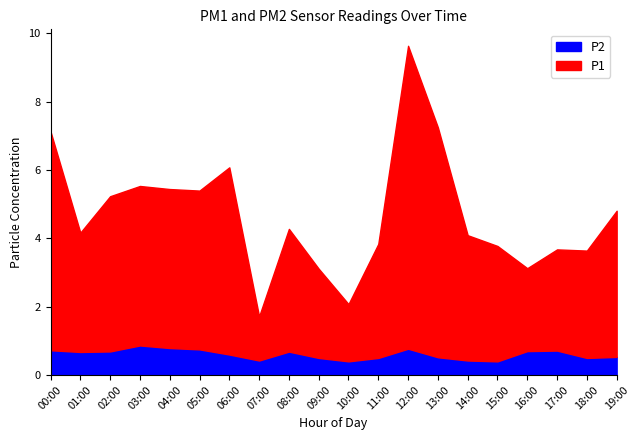

What is the highest value of the P2 series?

0.9